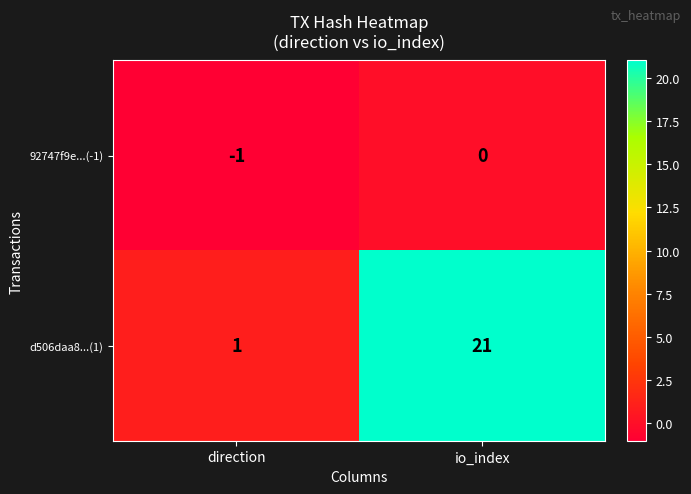

At which label is d506daa8...(1) closest to 11?

direction